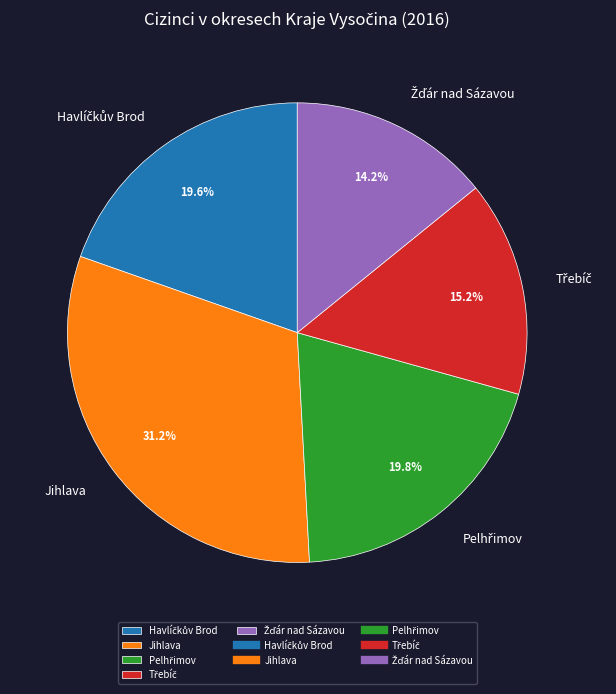

To the nearest percent, what is the difference between the largest and smallest slice percentages?

17%